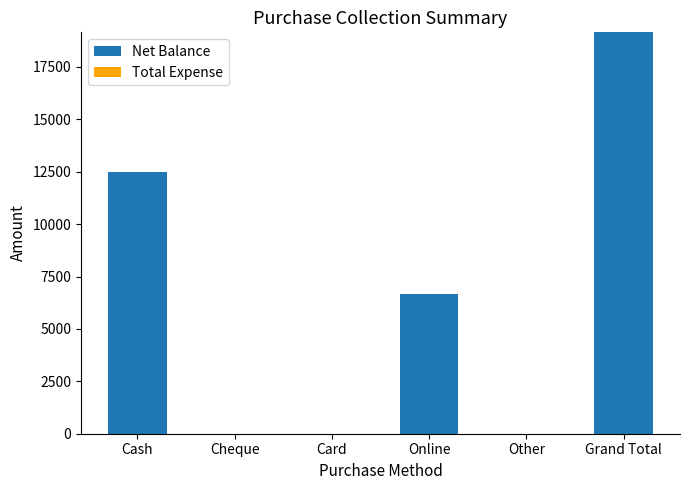

At which category does the chart reach its peak across all series?

Grand Total